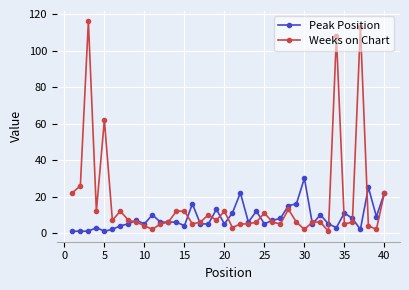

Which series has the largest total across all categories?

Weeks on Chart